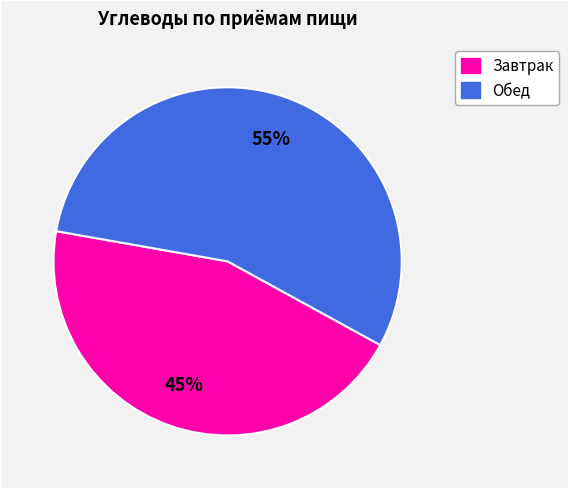

Is there any slice that represents more than half of the pie?

Yes